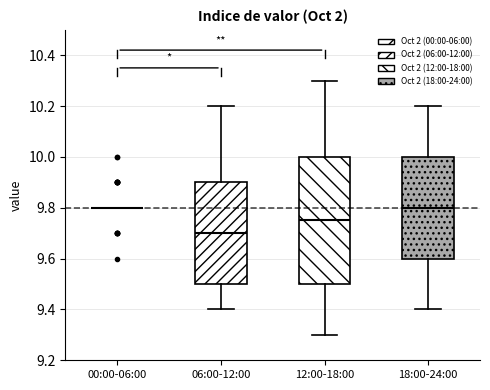

Comparing the boxes themselves (not the whiskers), which one is the tallest?

12:00-18:00